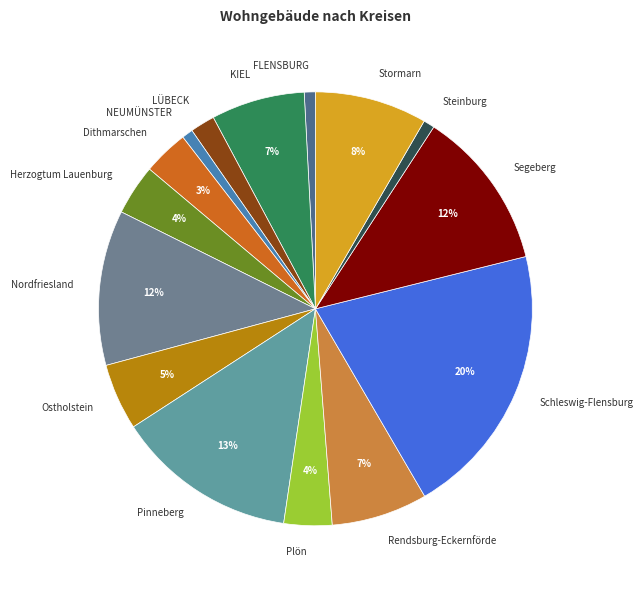

True or false: LÜBECK accounts for 2% of the total.

True